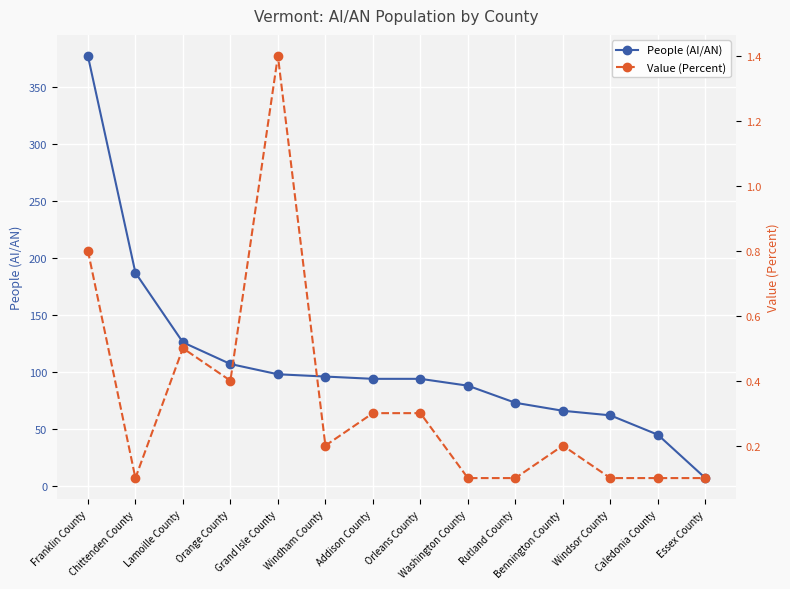

True or false: People (AI/AN) and Value (Percent) intersect in this chart.

False